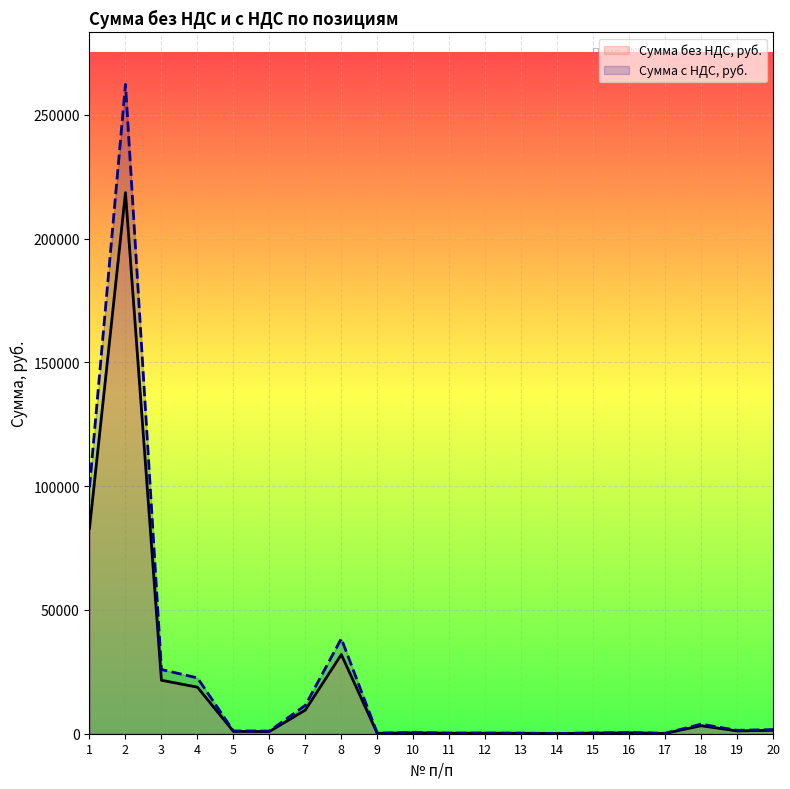

Reading left to right, what are all the values shown in this chart?

Сумма без НДС, руб.: 82920.0	218545.0	21600.0	18800.0	940.0	885.0	9559.2	32000.0	164.0	369.0	205.1	213.3	178.2	85.7	234.7	371.0	127.6	3226.0	1140.0	1386.0
Сумма с НДС, руб.: 99504.0	262254.0	25920.0	22560.0	1128.0	1062.0	11471.0	38400.0	196.8	442.8	246.2	256.0	213.8	102.8	281.7	445.2	153.1	3871.2	1368.0	1663.2